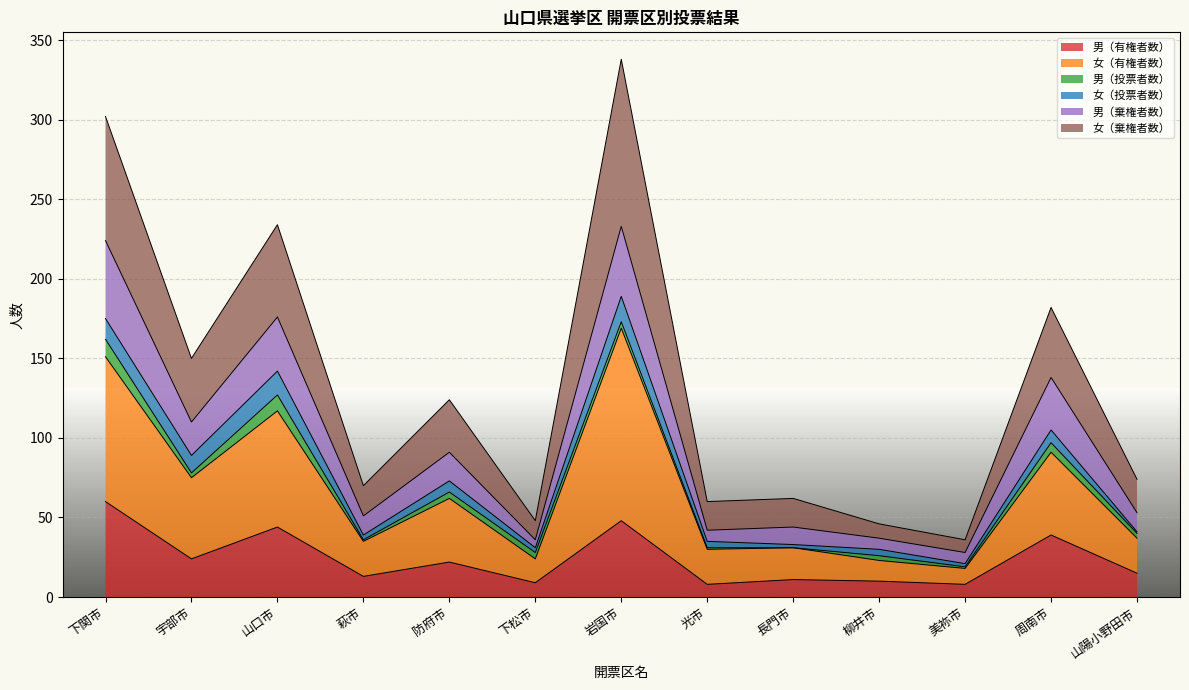

Does the chart display data point markers on the line(s)?

No